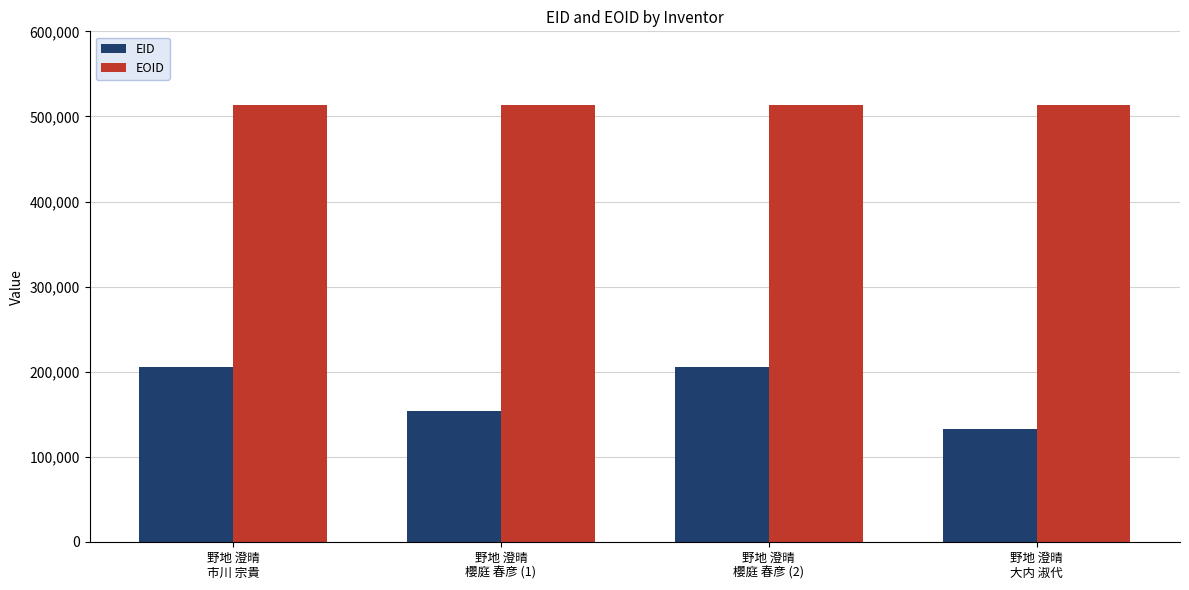

Read the EOID value at 野地 澄晴
櫻庭 春彦 (1).

513969